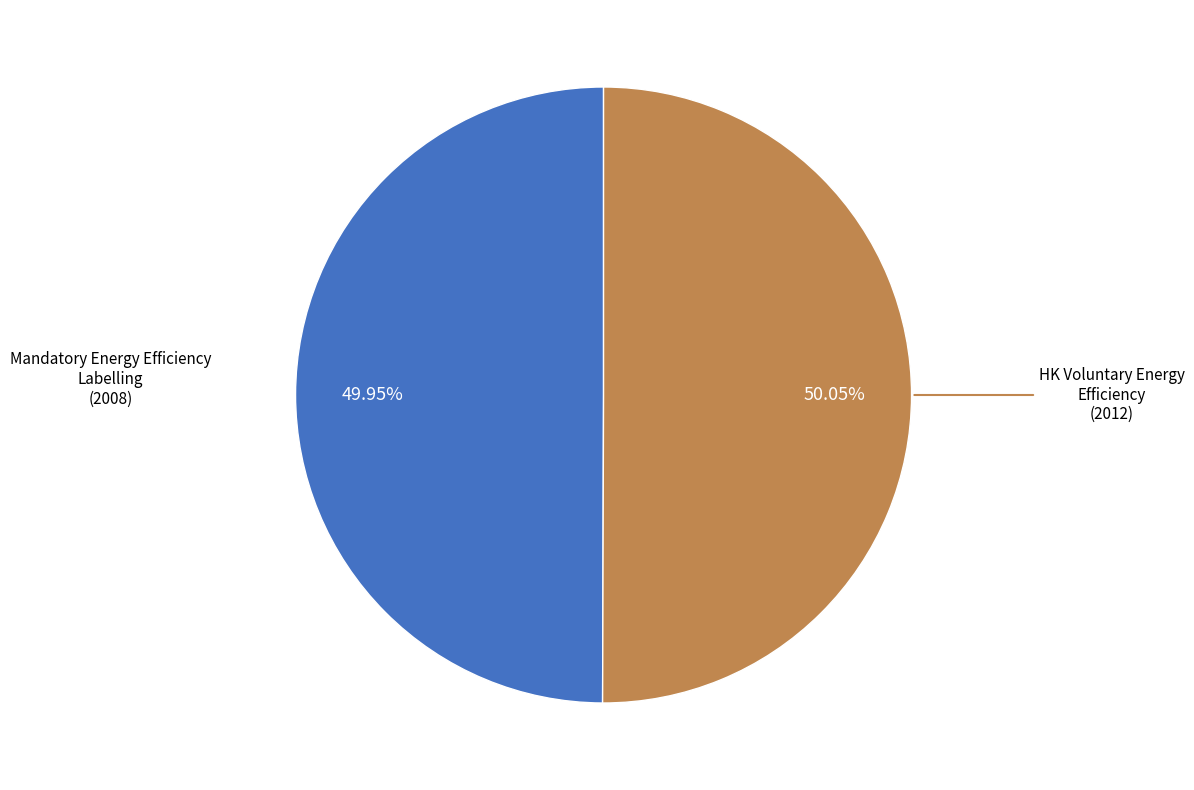

Is there any slice that represents more than half of the pie?

Yes